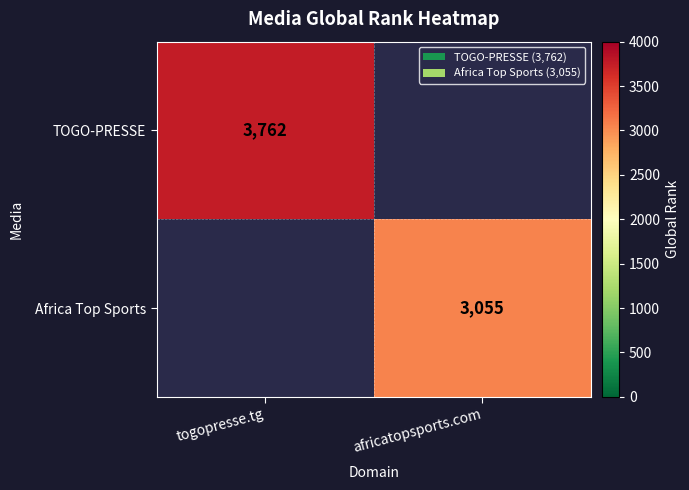

True or false: Africa Top Sports has a value of 3055 at africatopsports.com.

True